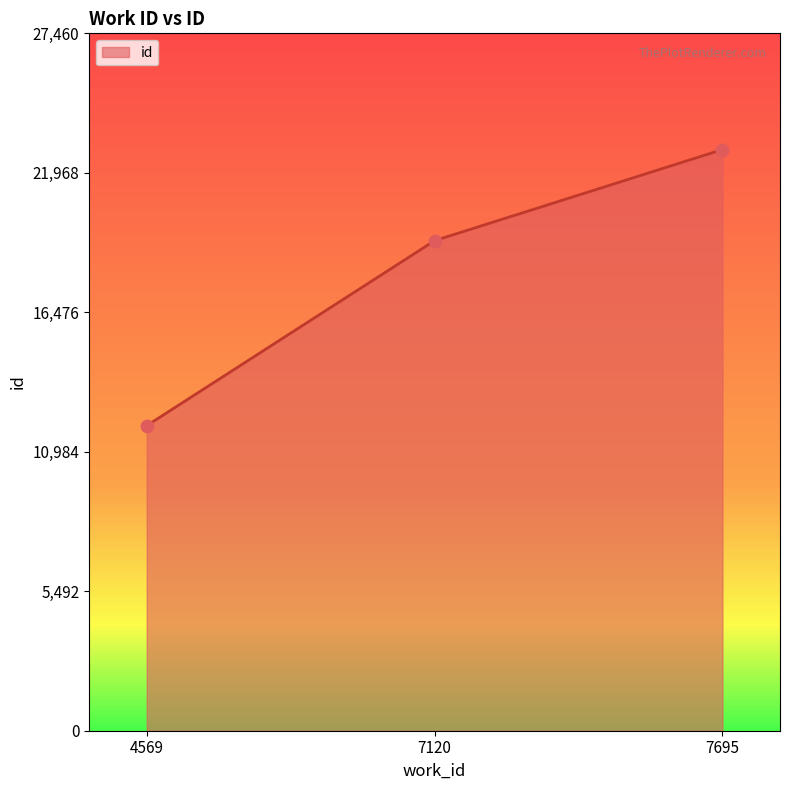

Approximately how many times larger is the value at 7695 compared to 4569?

1.9